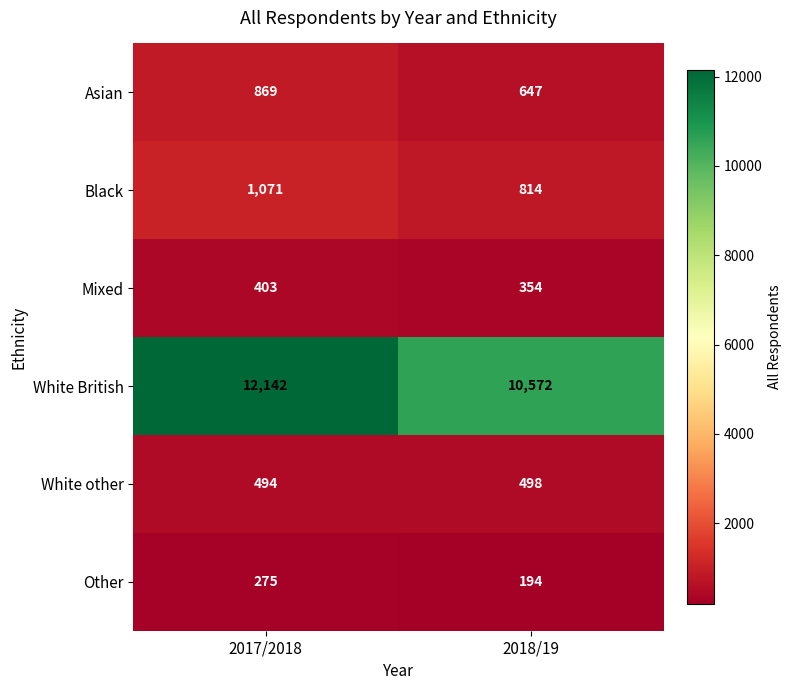

Reading right to left, transcribe all the data shown in this chart.

Asian: 2018/19=647	2017/2018=869
Black: 2018/19=814	2017/2018=1071
Mixed: 2018/19=354	2017/2018=403
White British: 2018/19=10572	2017/2018=12142
White other: 2018/19=498	2017/2018=494
Other: 2018/19=194	2017/2018=275